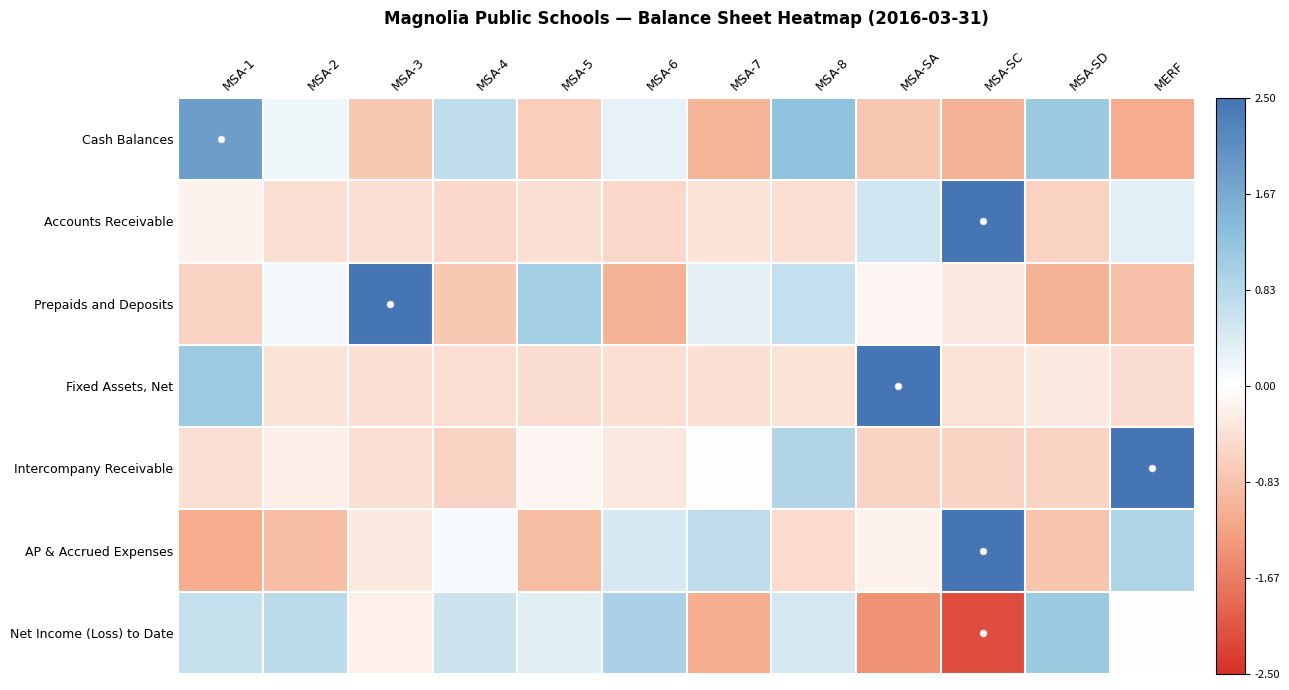

How many series are shown in this chart?

7